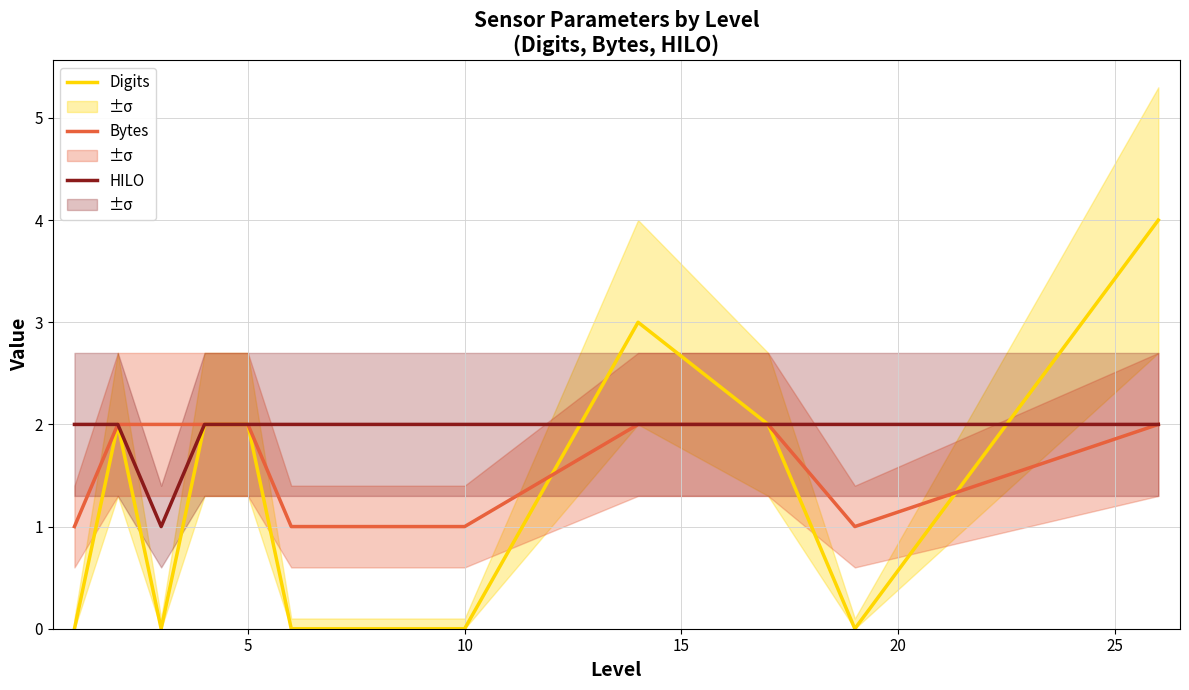

The Bytes series shows 1 at 5. True or false?

False